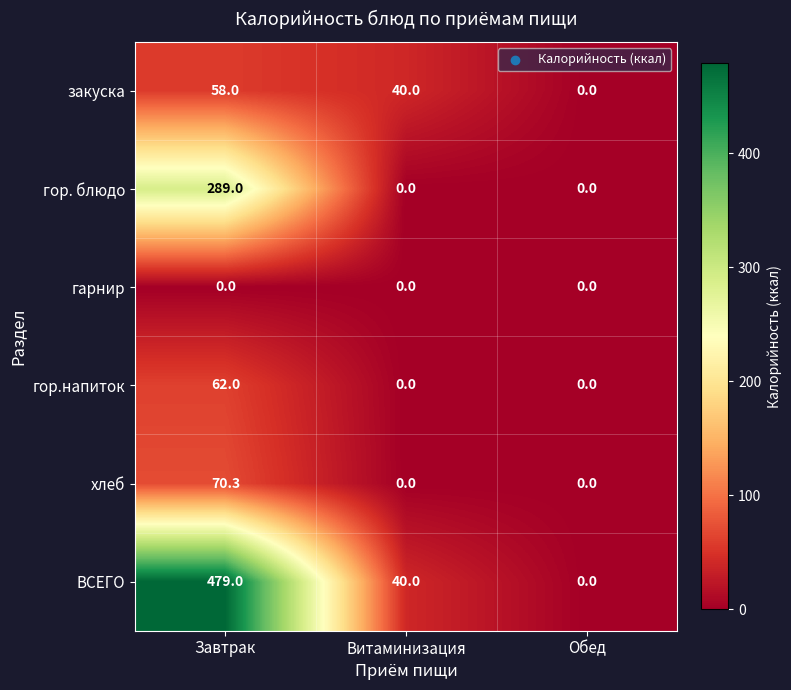

What is the total value across all series at Завтрак?

958.3